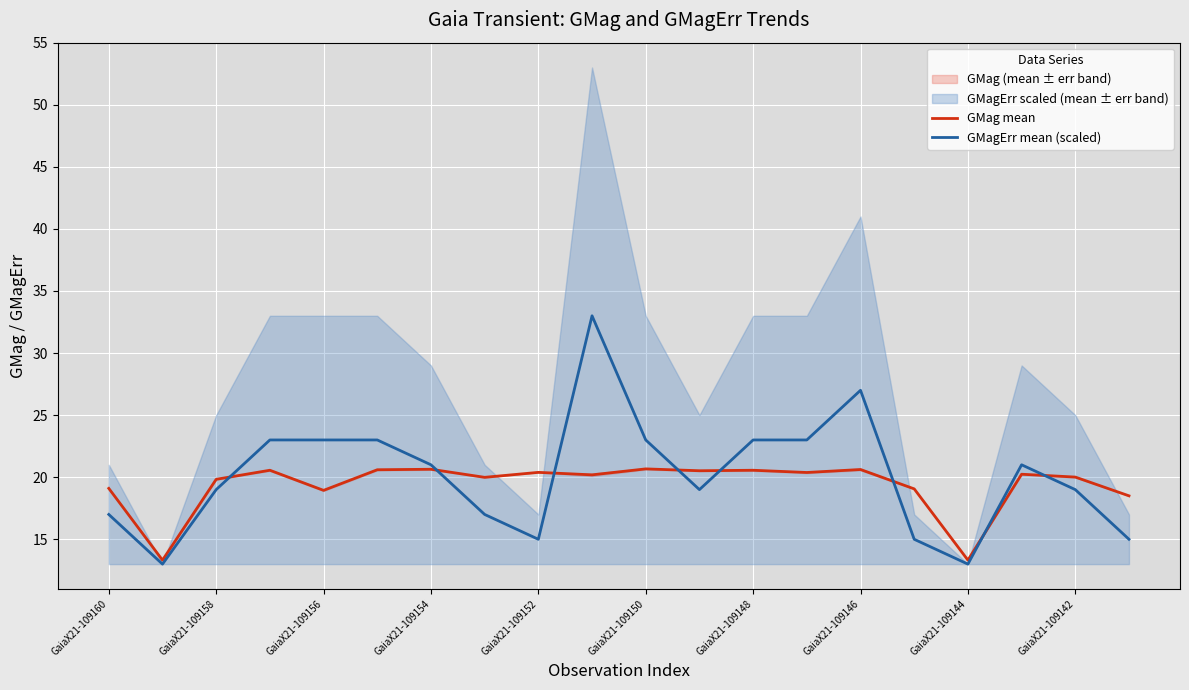

What is the average value of the GMagErr mean (scaled) series?

20.1